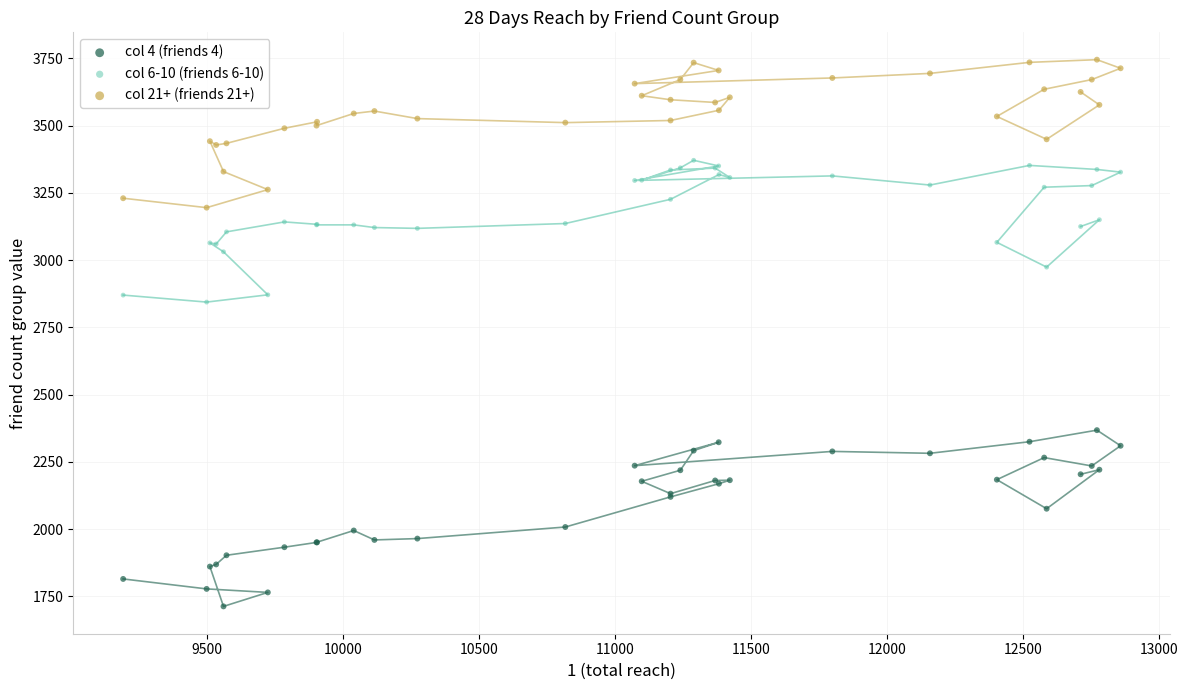

Which series has the widest spread of Y values?

col 4 (friends 4)